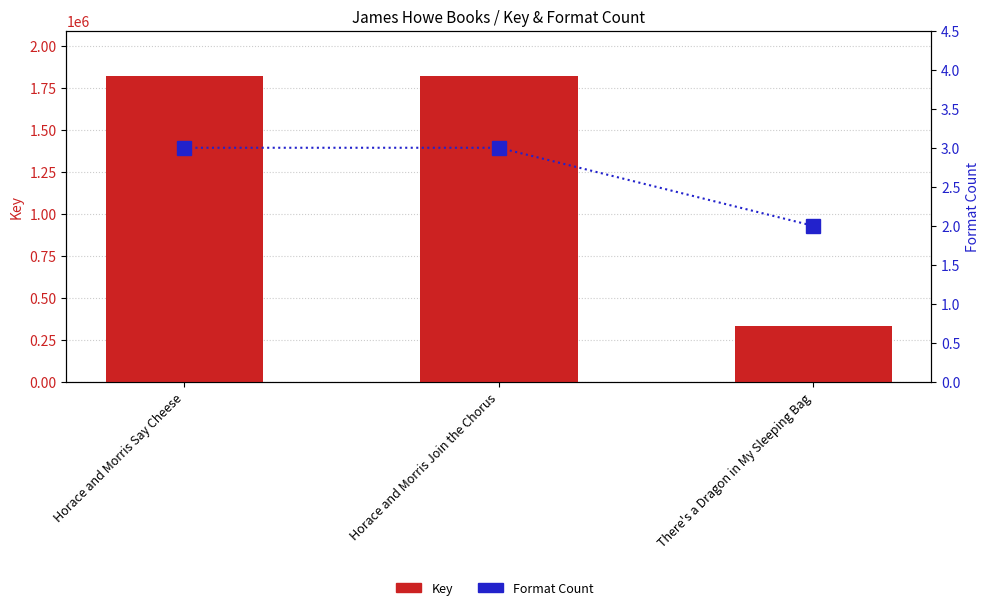

Are the bars grouped side by side (vs. stacked)?

Yes